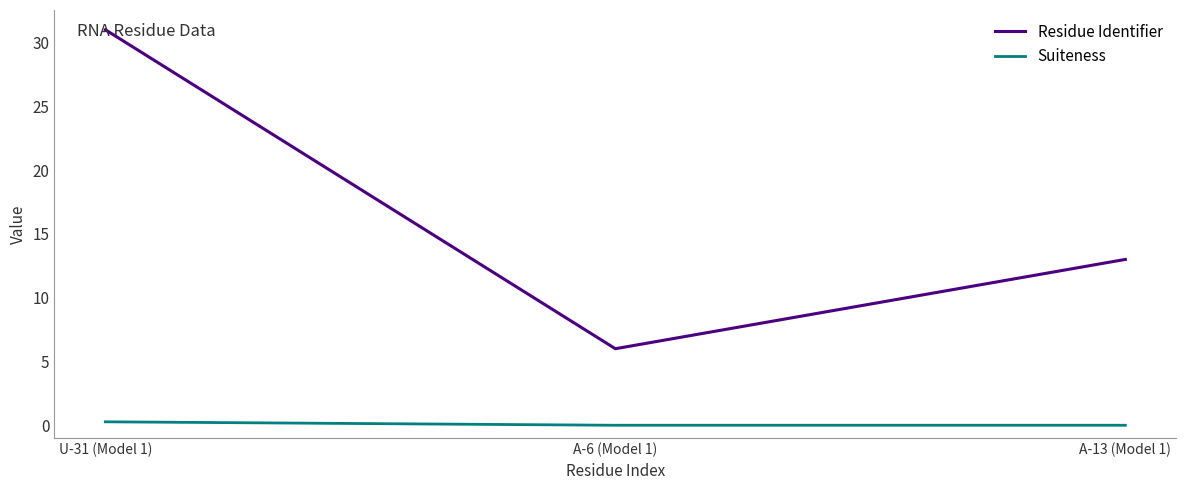

What position from the left is A-13 (Model 1)?

3